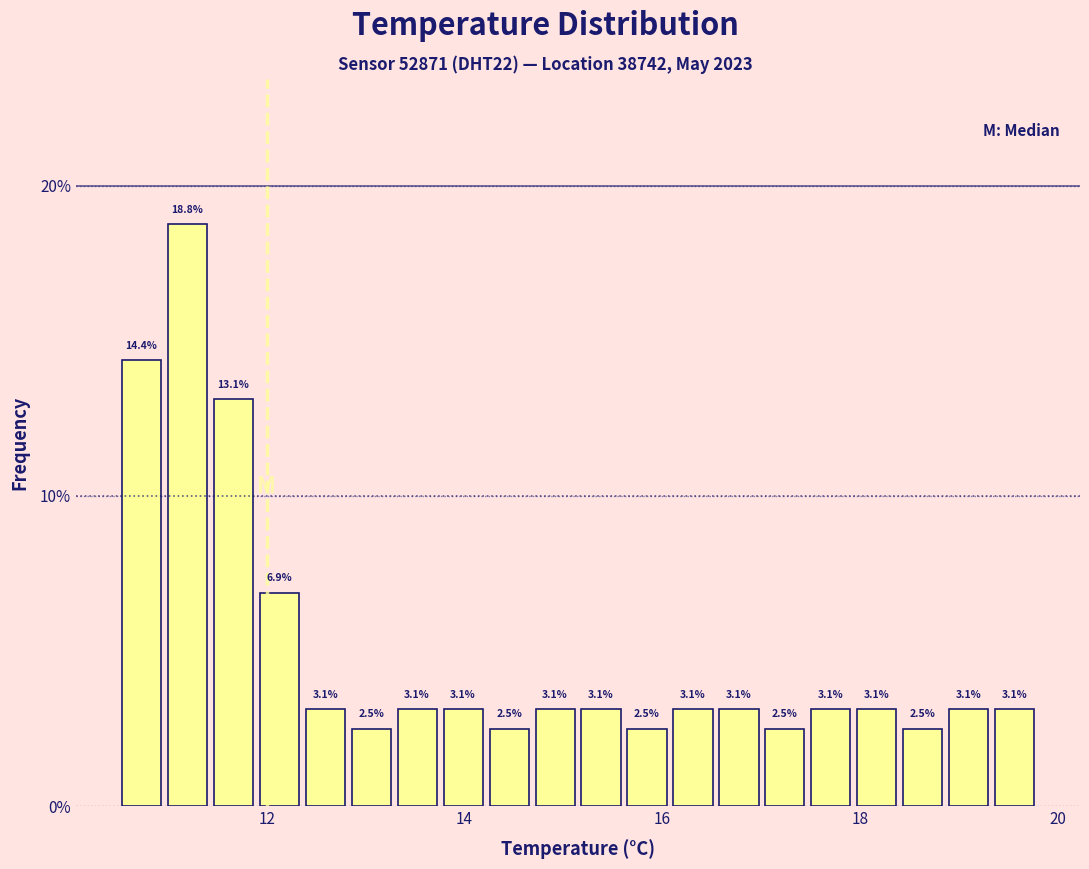

Read against the x-axis, roughly where is the centre of the tallest bar?

11.2